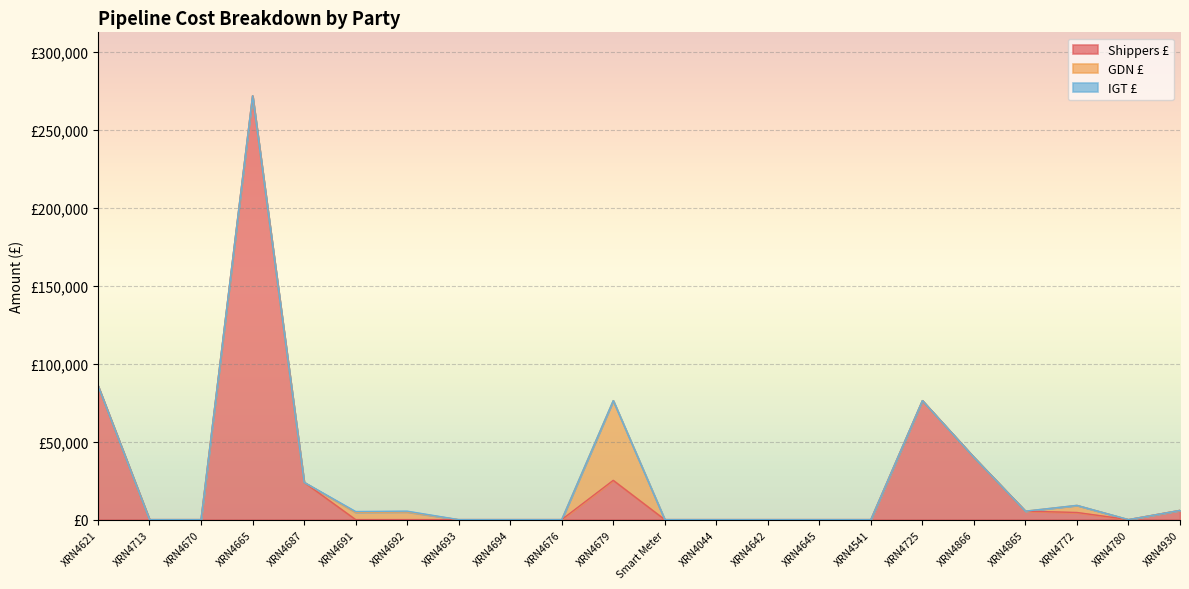

At which label does Shippers £ reach its peak?

XRN4665